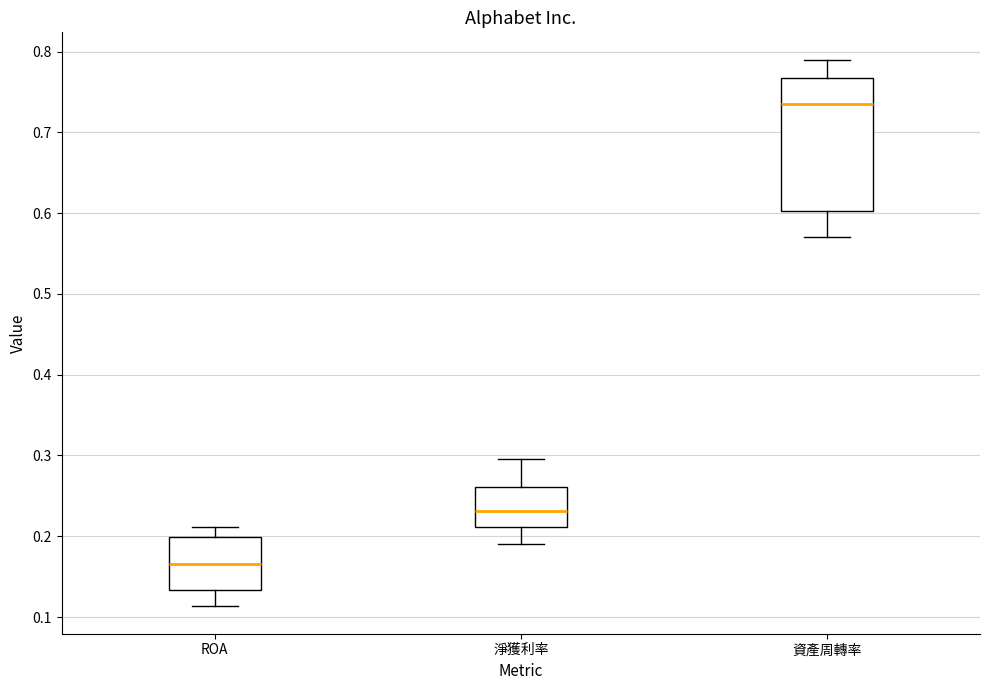

Which box has the lowest median line?

ROA